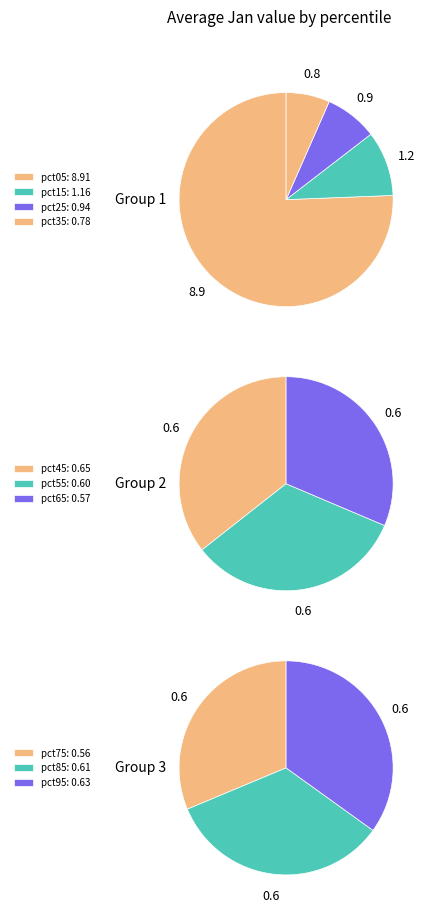

What is the majority slice?

pct05